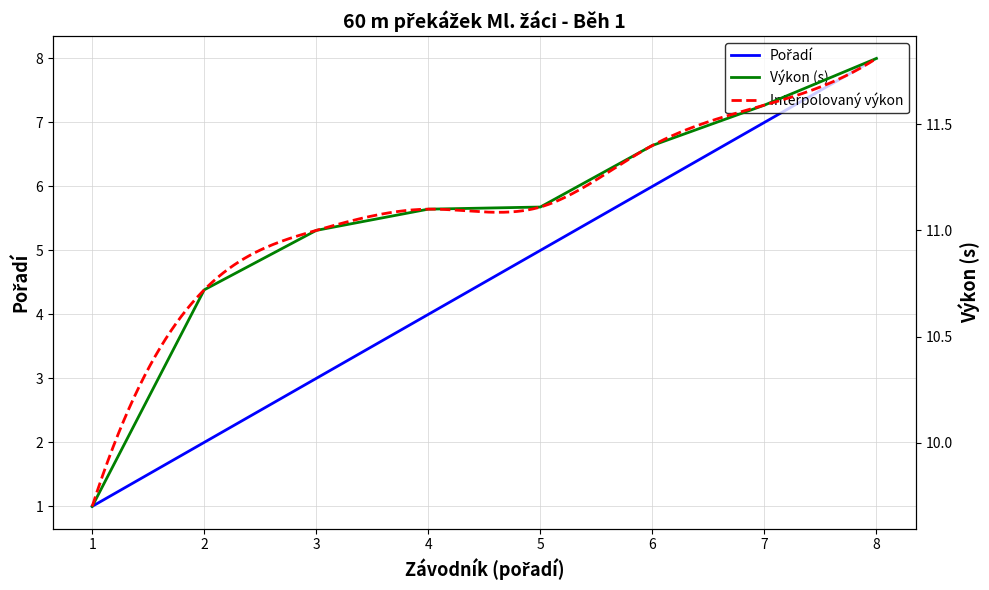

What is the average value of the Pořadí series?

4.5